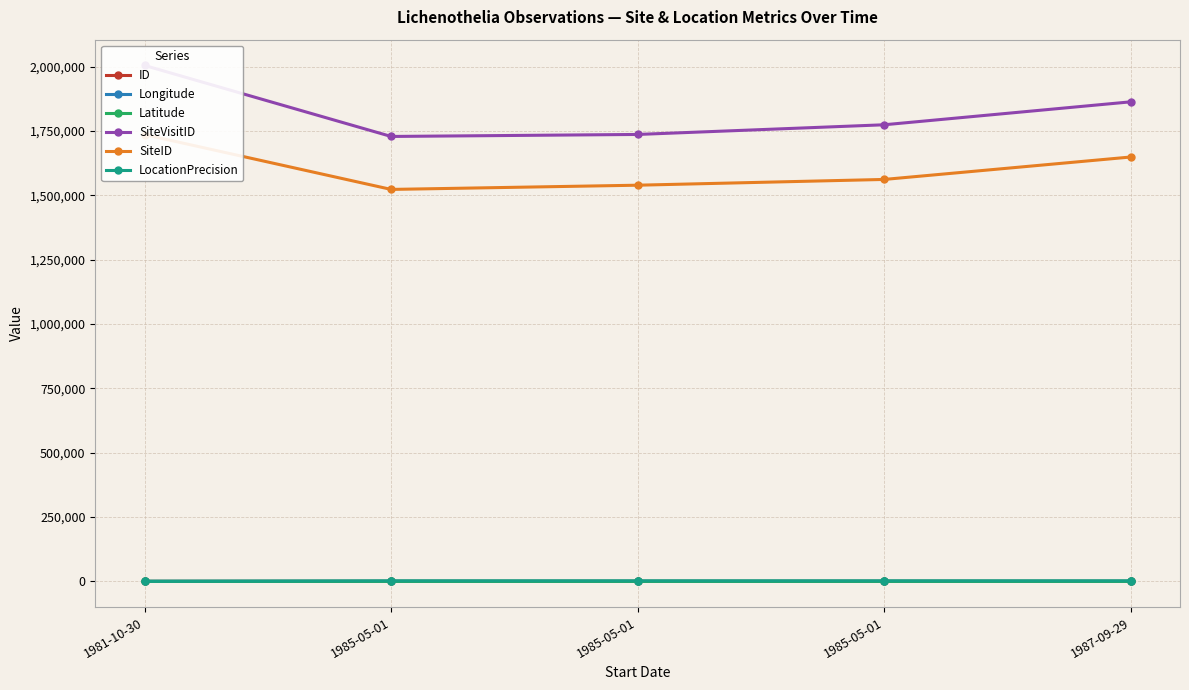

What is the smallest value displayed?

-28.2